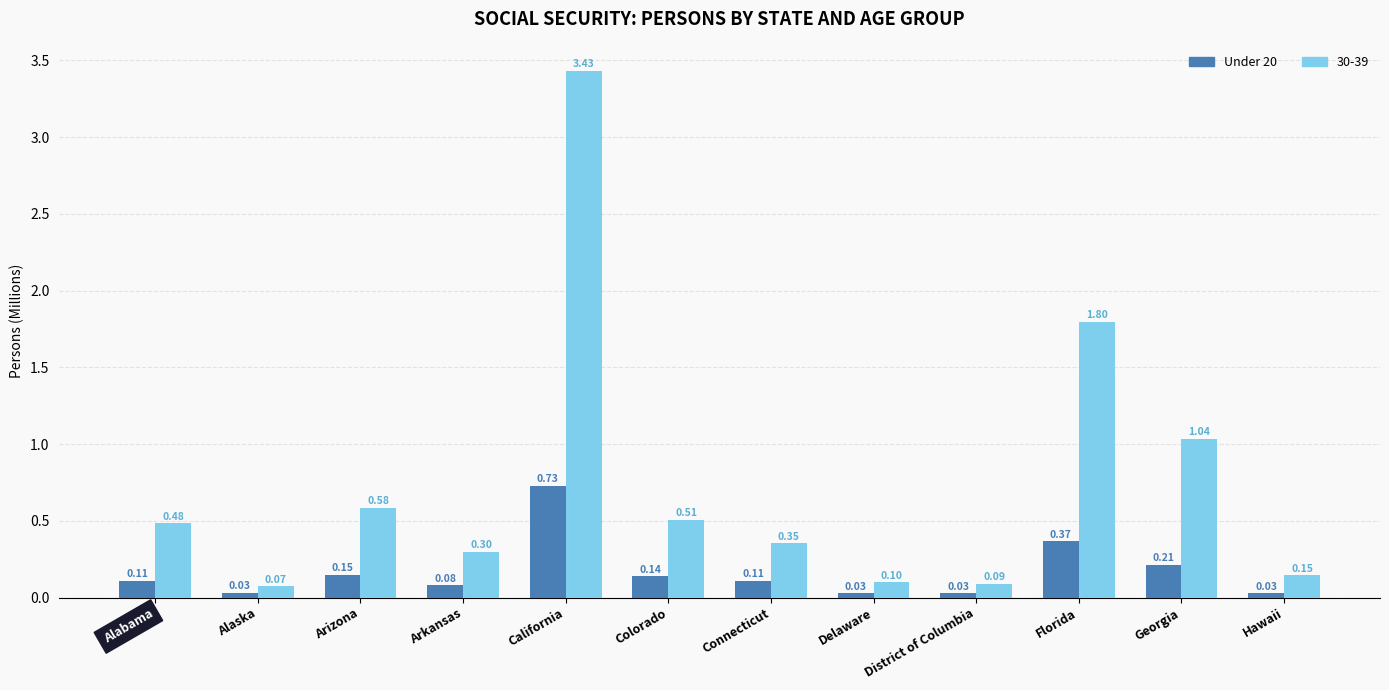

At which category does the chart reach its peak across all series?

California